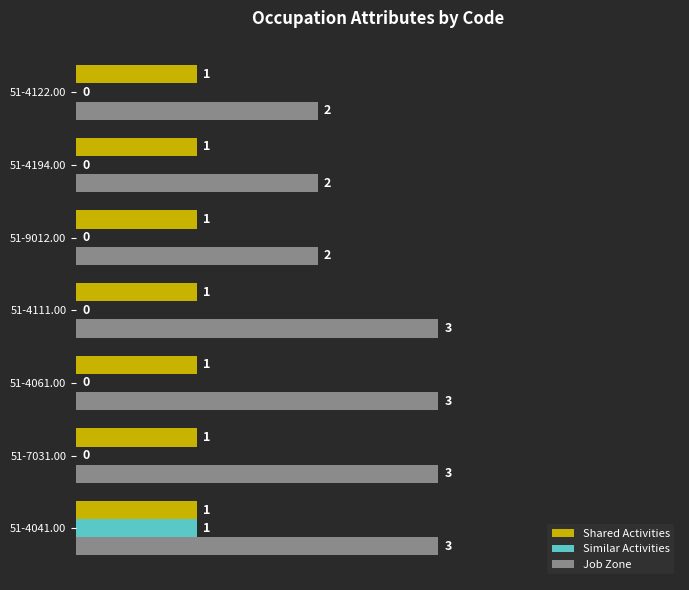

How many Job Zone values are between 2 and 3?

7